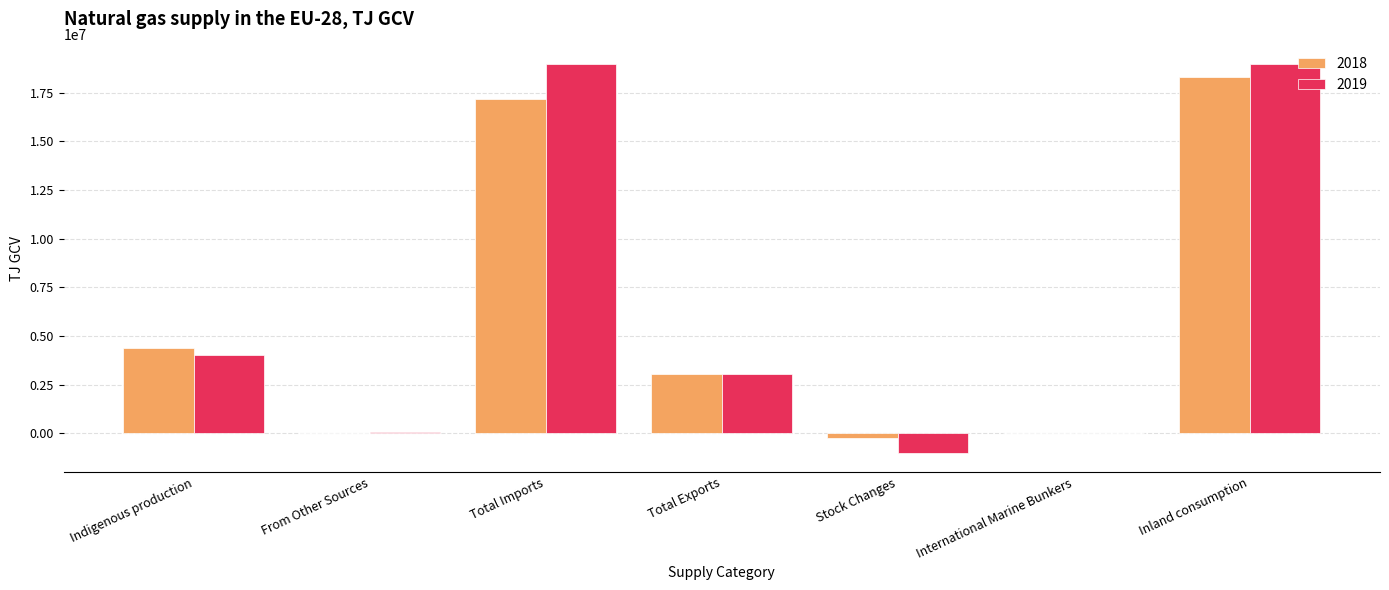

What is the sum of the 2018 values at International Marine Bunkers and From Other Sources?

31585.7